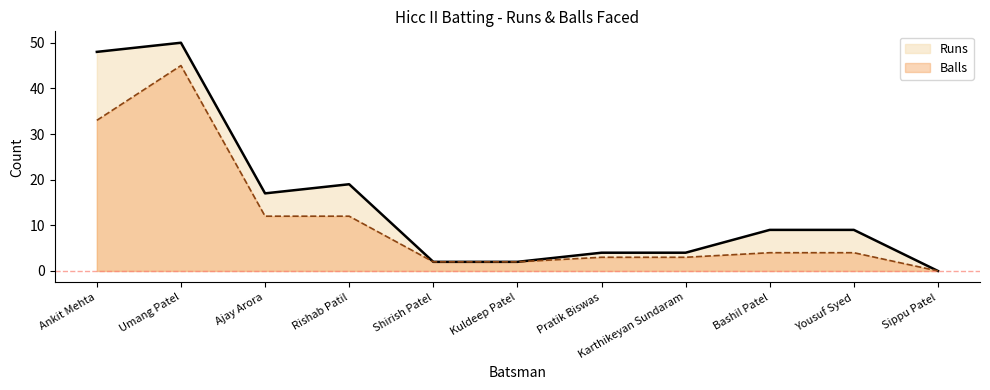

At which category does Runs reach its first local valley?

Ajay Arora